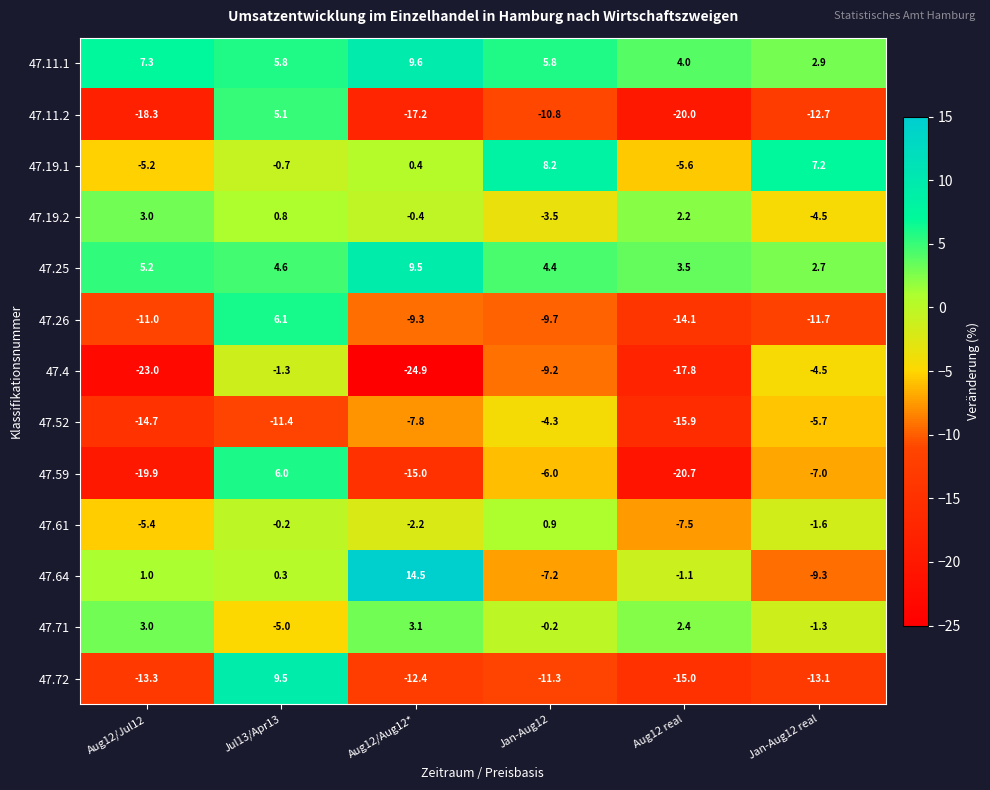

How many negative values does the 47.61 series have?

5